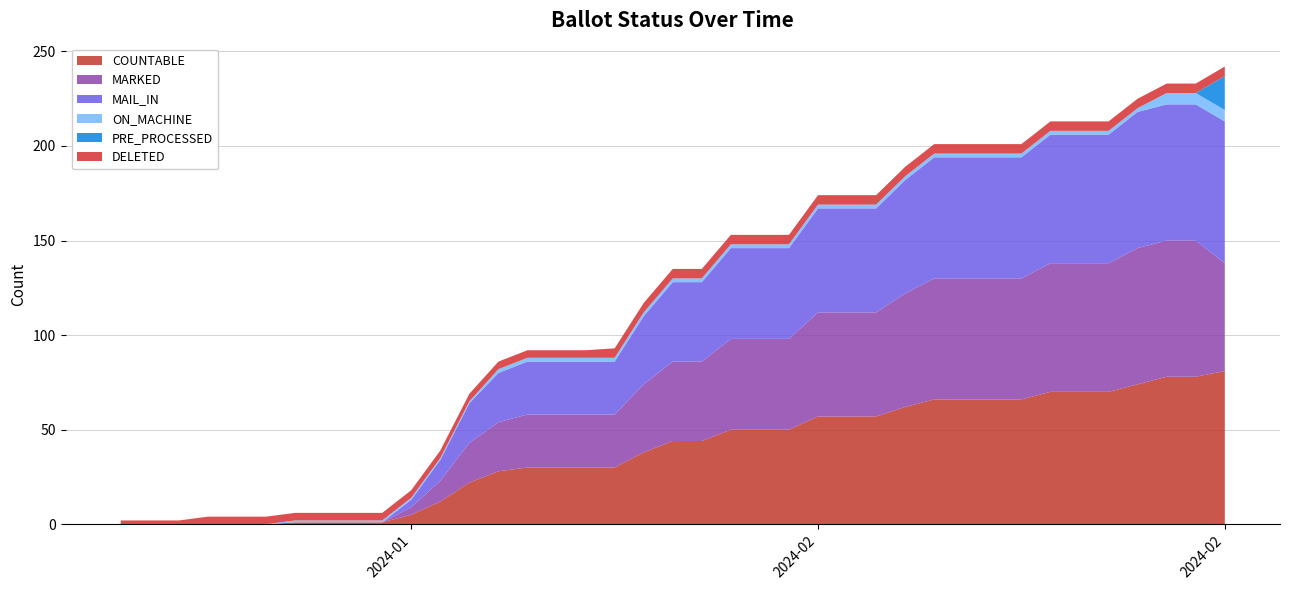

Reading right to left, extract all data points from this chart.

COUNTABLE: 27-Feb=81	26-Feb=78	25-Feb=78	24-Feb=74	23-Feb=70	22-Feb=70	21-Feb=70	20-Feb=66	19-Feb=66	18-Feb=66	17-Feb=66	16-Feb=62	15-Feb=57	14-Feb=57	13-Feb=57	12-Feb=50	11-Feb=50	10-Feb=50	09-Feb=44	08-Feb=44	07-Feb=38	06-Feb=30	05-Feb=30	04-Feb=30	03-Feb=30	02-Feb=28	01-Feb=22	31-Jan=12	30-Jan=5	29-Jan=1	27-Jan=1	26-Jan=1	25-Jan=0	24-Jan=0	23-Jan=0	22-Jan=0	21-Jan=0	20-Jan=0
MARKED: 27-Feb=57	26-Feb=72	25-Feb=72	24-Feb=72	23-Feb=68	22-Feb=68	21-Feb=68	20-Feb=64	19-Feb=64	18-Feb=64	17-Feb=64	16-Feb=60	15-Feb=55	14-Feb=55	13-Feb=55	12-Feb=48	11-Feb=48	10-Feb=48	09-Feb=42	08-Feb=42	07-Feb=36	06-Feb=28	05-Feb=28	04-Feb=28	03-Feb=28	02-Feb=26	01-Feb=21	31-Jan=11	30-Jan=4	29-Jan=0	27-Jan=0	26-Jan=0	25-Jan=0	24-Jan=0	23-Jan=0	22-Jan=0	21-Jan=0	20-Jan=0
MAIL_IN: 27-Feb=75	26-Feb=72	25-Feb=72	24-Feb=72	23-Feb=68	22-Feb=68	21-Feb=68	20-Feb=64	19-Feb=64	18-Feb=64	17-Feb=64	16-Feb=60	15-Feb=55	14-Feb=55	13-Feb=55	12-Feb=48	11-Feb=48	10-Feb=48	09-Feb=42	08-Feb=42	07-Feb=36	06-Feb=28	05-Feb=28	04-Feb=28	03-Feb=28	02-Feb=26	01-Feb=21	31-Jan=11	30-Jan=4	29-Jan=0	27-Jan=0	26-Jan=0	25-Jan=0	24-Jan=0	23-Jan=0	22-Jan=0	21-Jan=0	20-Jan=0
ON_MACHINE: 27-Feb=6	26-Feb=6	25-Feb=6	24-Feb=2	23-Feb=2	22-Feb=2	21-Feb=2	20-Feb=2	19-Feb=2	18-Feb=2	17-Feb=2	16-Feb=2	15-Feb=2	14-Feb=2	13-Feb=2	12-Feb=2	11-Feb=2	10-Feb=2	09-Feb=2	08-Feb=2	07-Feb=2	06-Feb=2	05-Feb=2	04-Feb=2	03-Feb=2	02-Feb=2	01-Feb=1	31-Jan=1	30-Jan=1	29-Jan=1	27-Jan=1	26-Jan=1	25-Jan=0	24-Jan=0	23-Jan=0	22-Jan=0	21-Jan=0	20-Jan=0
PRE_PROCESSED: 27-Feb=18	26-Feb=0	25-Feb=0	24-Feb=0	23-Feb=0	22-Feb=0	21-Feb=0	20-Feb=0	19-Feb=0	18-Feb=0	17-Feb=0	16-Feb=0	15-Feb=0	14-Feb=0	13-Feb=0	12-Feb=0	11-Feb=0	10-Feb=0	09-Feb=0	08-Feb=0	07-Feb=0	06-Feb=0	05-Feb=0	04-Feb=0	03-Feb=0	02-Feb=0	01-Feb=0	31-Jan=0	30-Jan=0	29-Jan=0	27-Jan=0	26-Jan=0	25-Jan=0	24-Jan=0	23-Jan=0	22-Jan=0	21-Jan=0	20-Jan=0
DELETED: 27-Feb=5	26-Feb=5	25-Feb=5	24-Feb=5	23-Feb=5	22-Feb=5	21-Feb=5	20-Feb=5	19-Feb=5	18-Feb=5	17-Feb=5	16-Feb=5	15-Feb=5	14-Feb=5	13-Feb=5	12-Feb=5	11-Feb=5	10-Feb=5	09-Feb=5	08-Feb=5	07-Feb=5	06-Feb=5	05-Feb=4	04-Feb=4	03-Feb=4	02-Feb=4	01-Feb=4	31-Jan=4	30-Jan=4	29-Jan=4	27-Jan=4	26-Jan=4	25-Jan=4	24-Jan=4	23-Jan=4	22-Jan=2	21-Jan=2	20-Jan=2